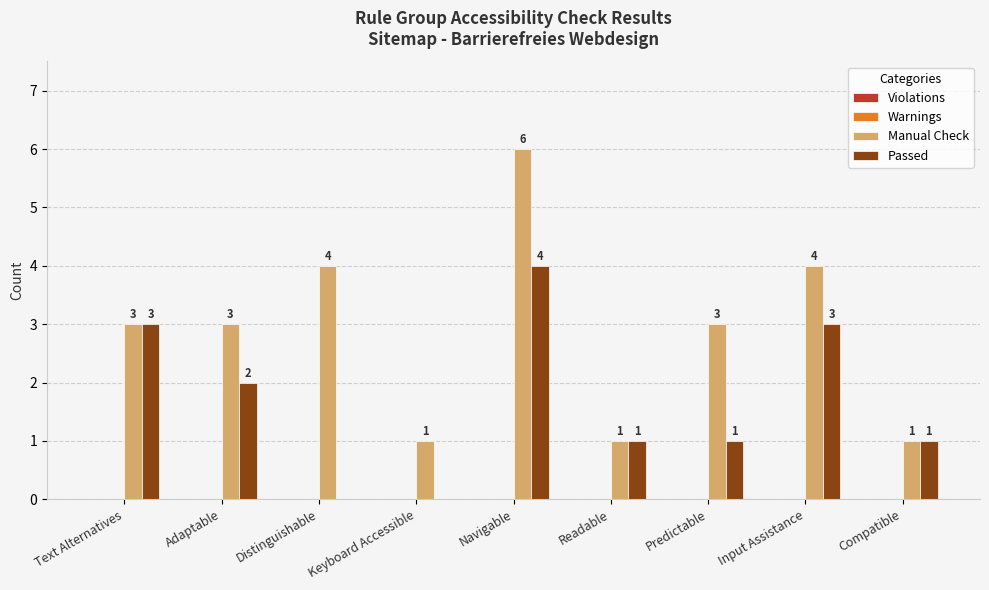

Which series has the widest spread of values?

Manual Check